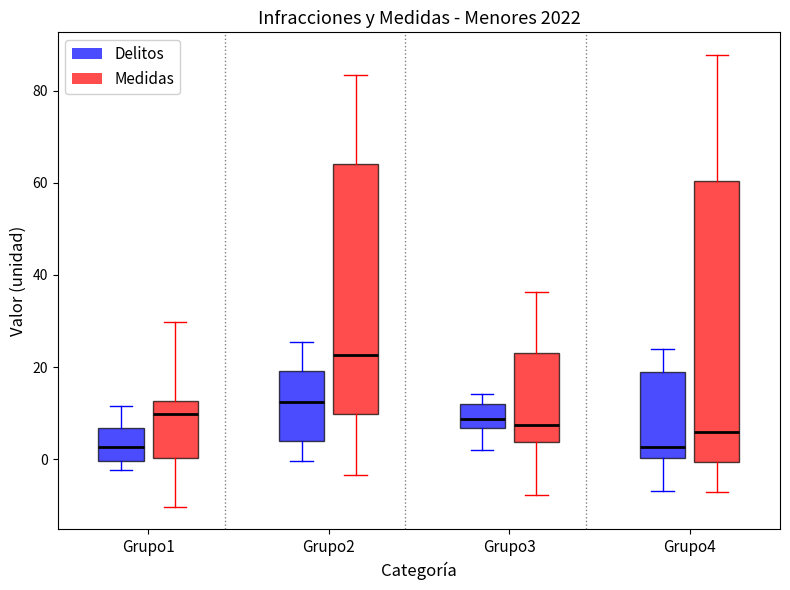

Comparing the boxes themselves (not the whiskers), which one is the tallest?

Grupo4 (Medidas)